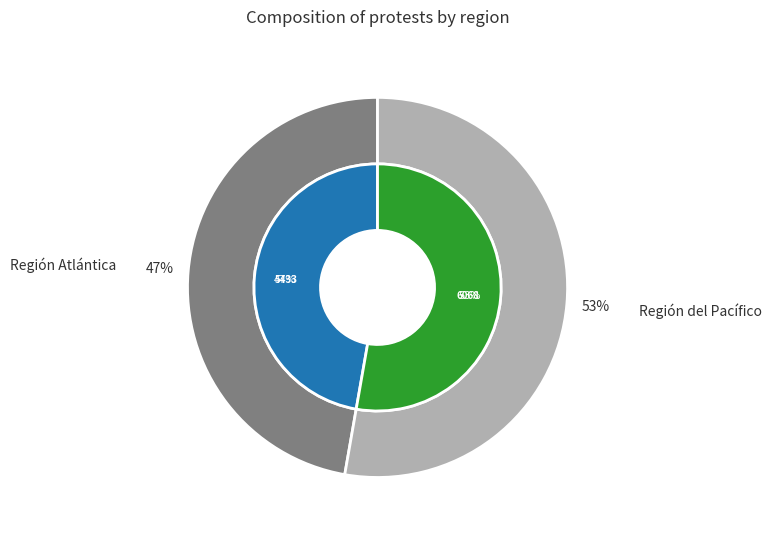

True or false: Región del Pacífico accounts for 53% of the total.

True